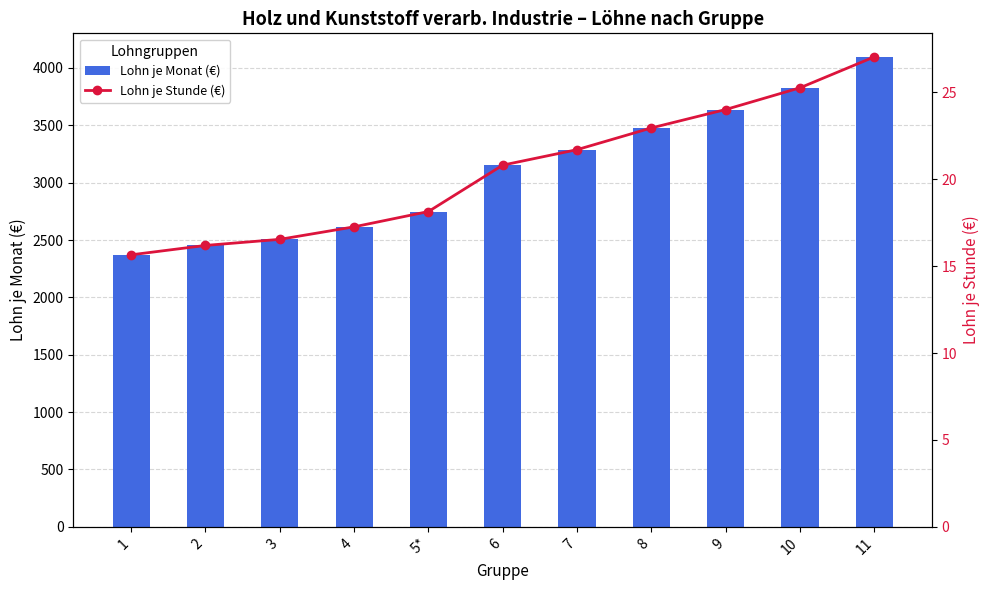

At how many categories does at least one series exceed 2694?

7